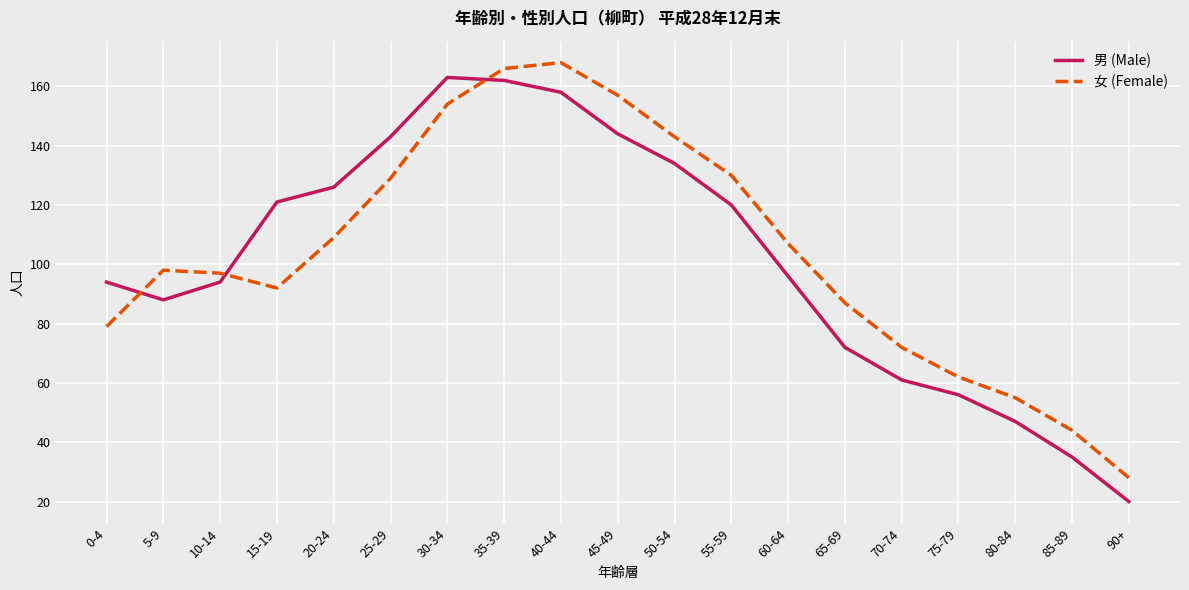

How many intersections are there between 女 (Female) and 男 (Male)?

3